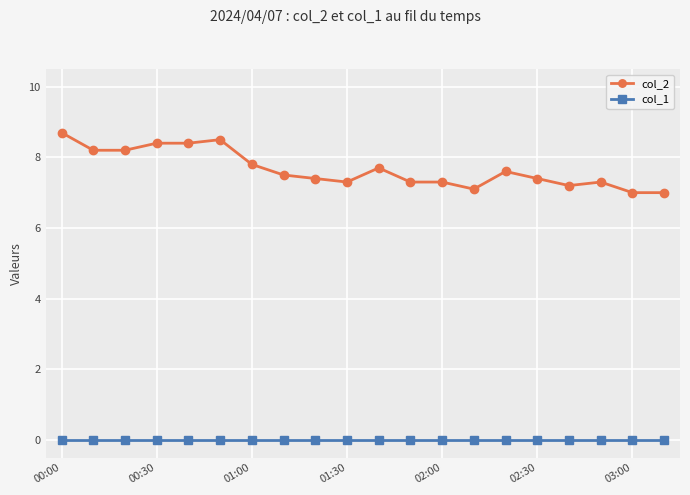

What is the highest value of the col_2 series?

8.7